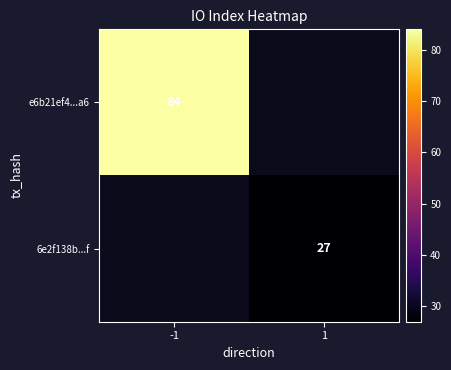

At how many categories does at least one series exceed 48?

1